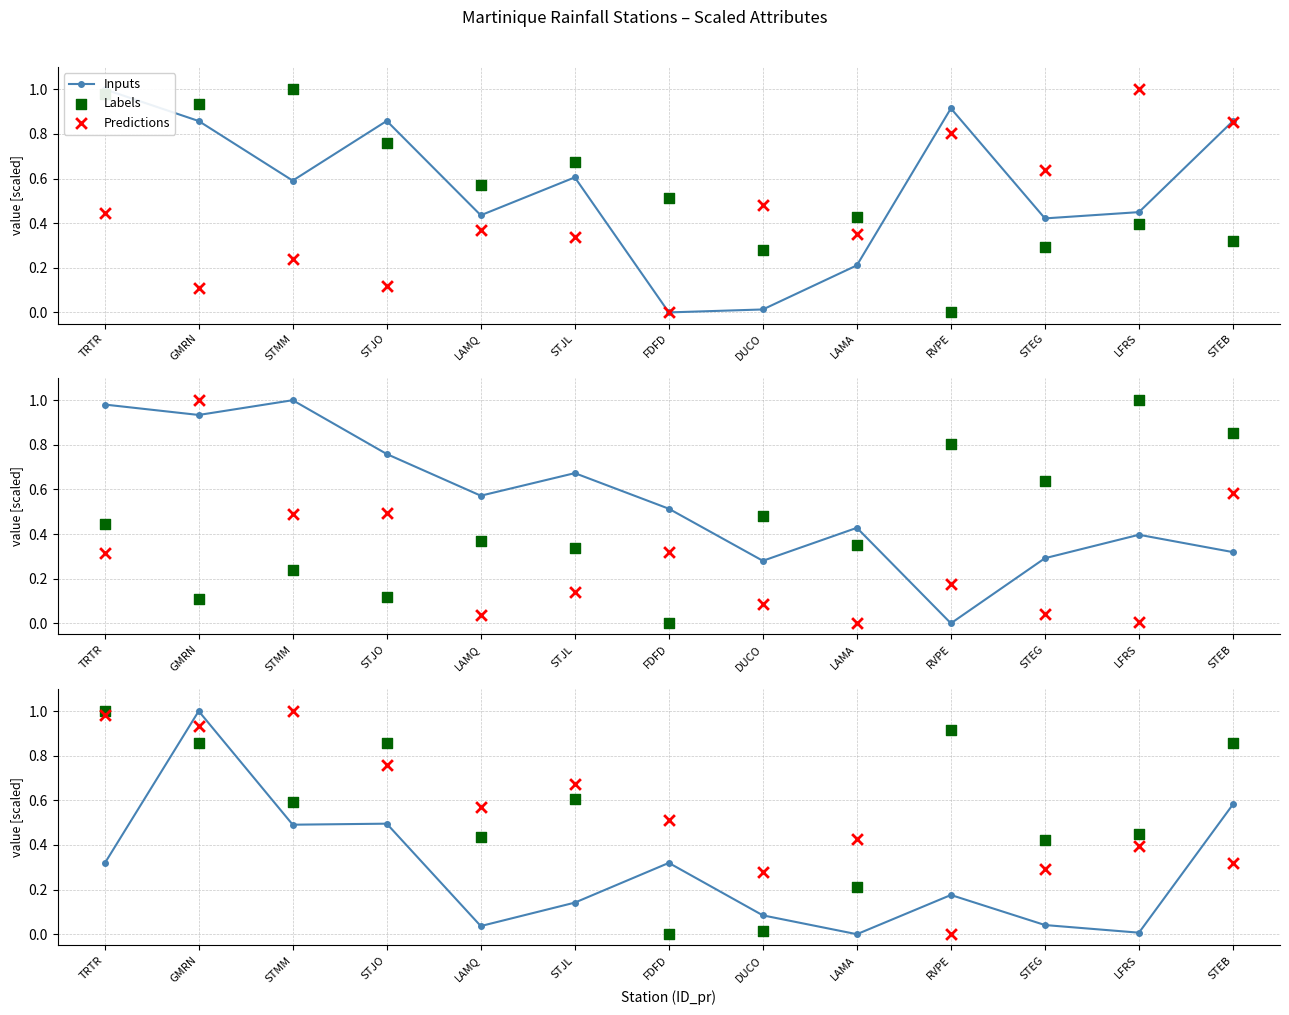

Which series has the largest total across all categories?

Labels